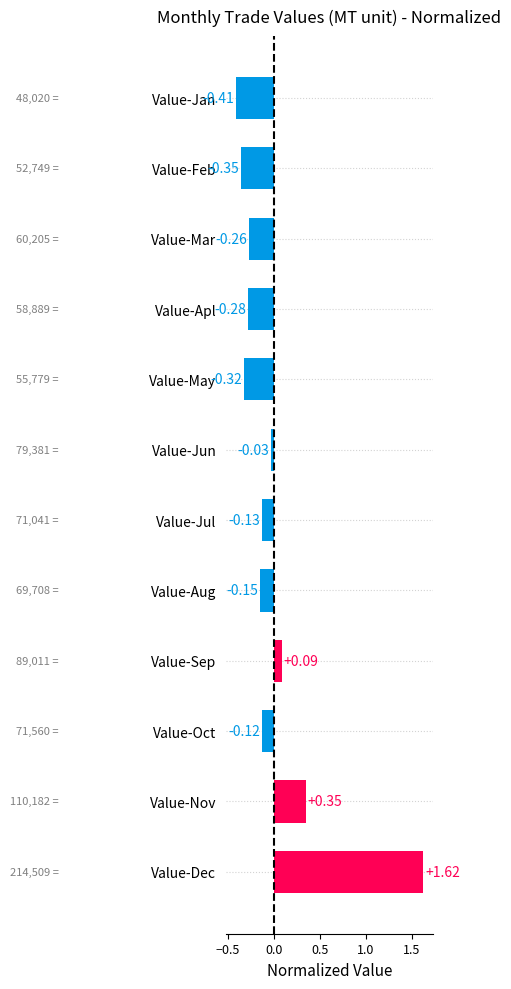

What is the difference between the maximum and minimum values?

2.0